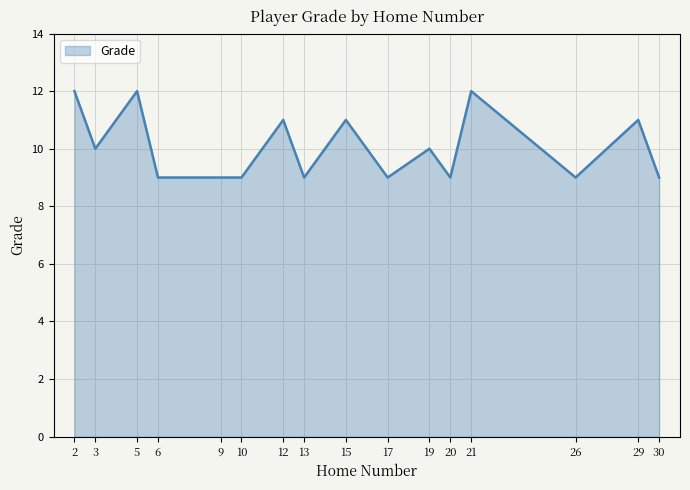

What is the smallest value displayed?

9